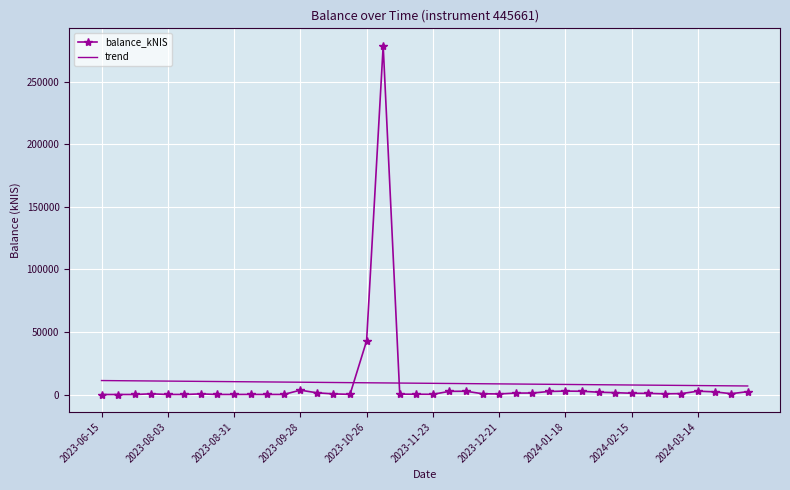

Which series has the widest spread of values?

balance_kNIS